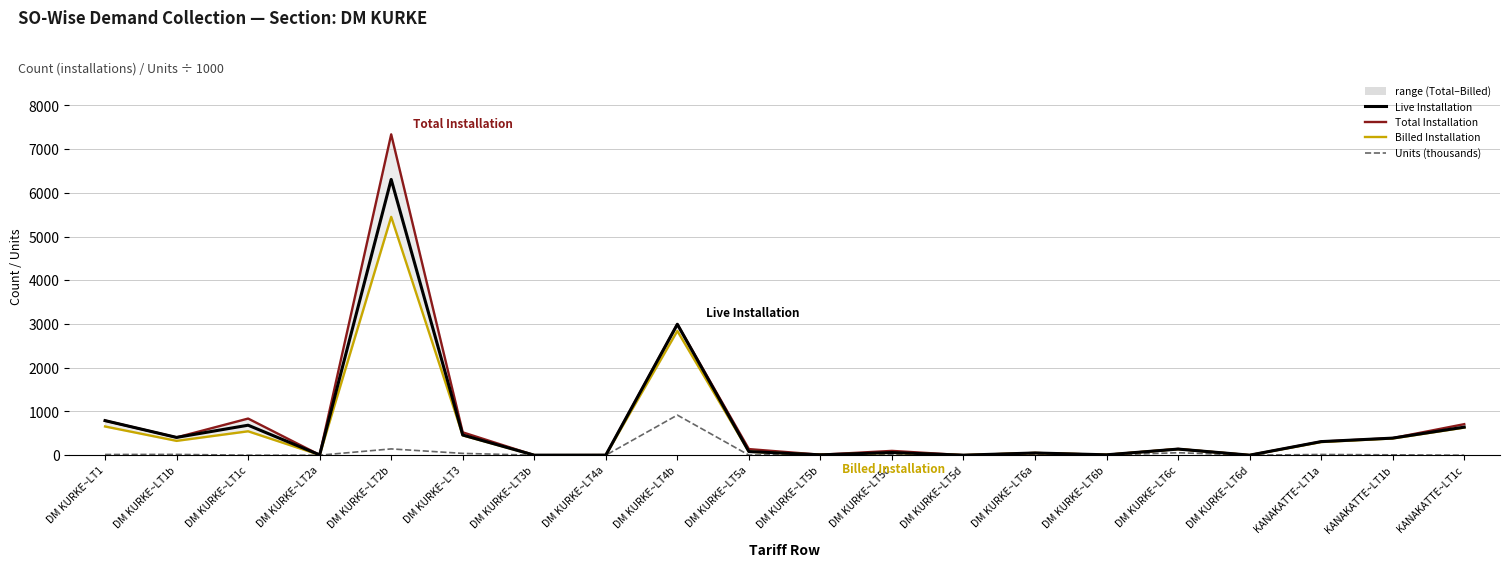

Where is Units (thousands) nearest to the value 458?

DM KURKE~LT2b